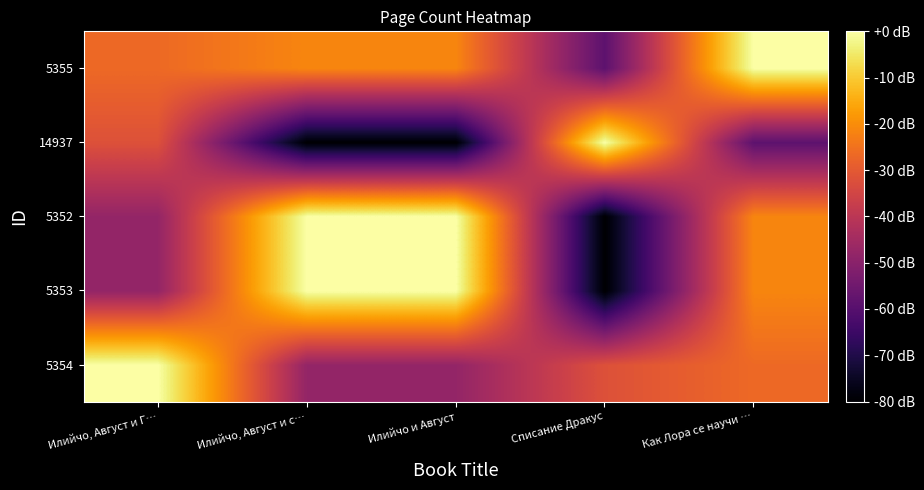

Rank the series by their maximum value, from lowest to highest.

5354, 5353, 5352, 14937, 5355